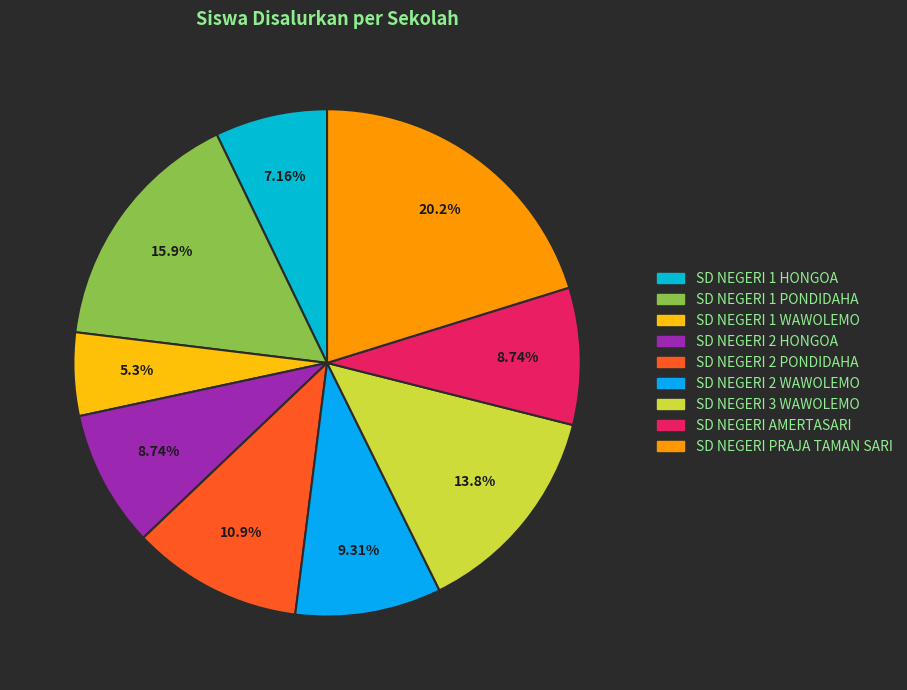

Which has a higher value, SD NEGERI 1 HONGOA or SD NEGERI 2 HONGOA?

SD NEGERI 2 HONGOA